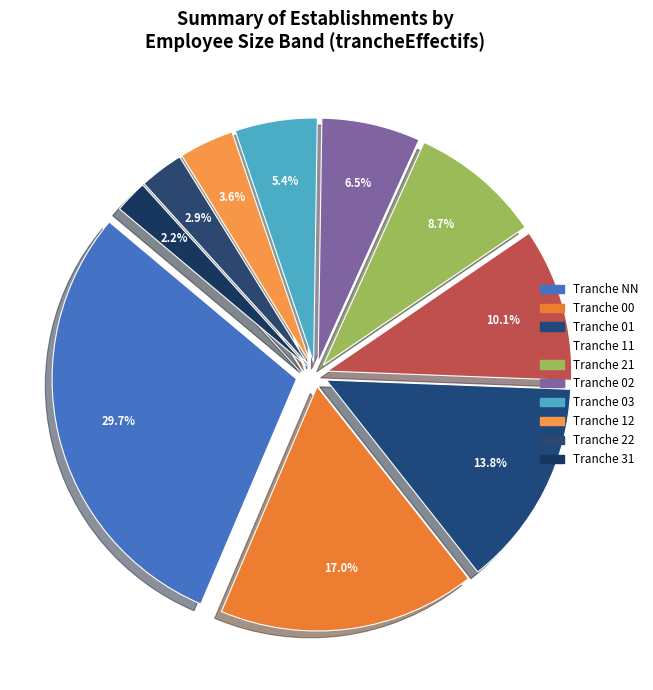

Is 21 the majority of the pie?

No